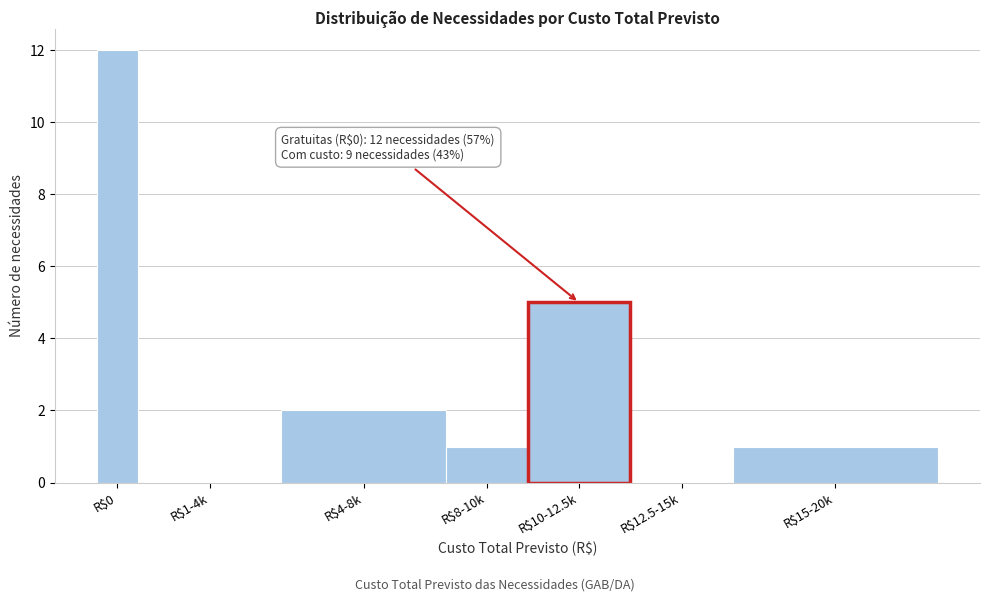

At which label is the value closest to 6?

R$10-12.5k